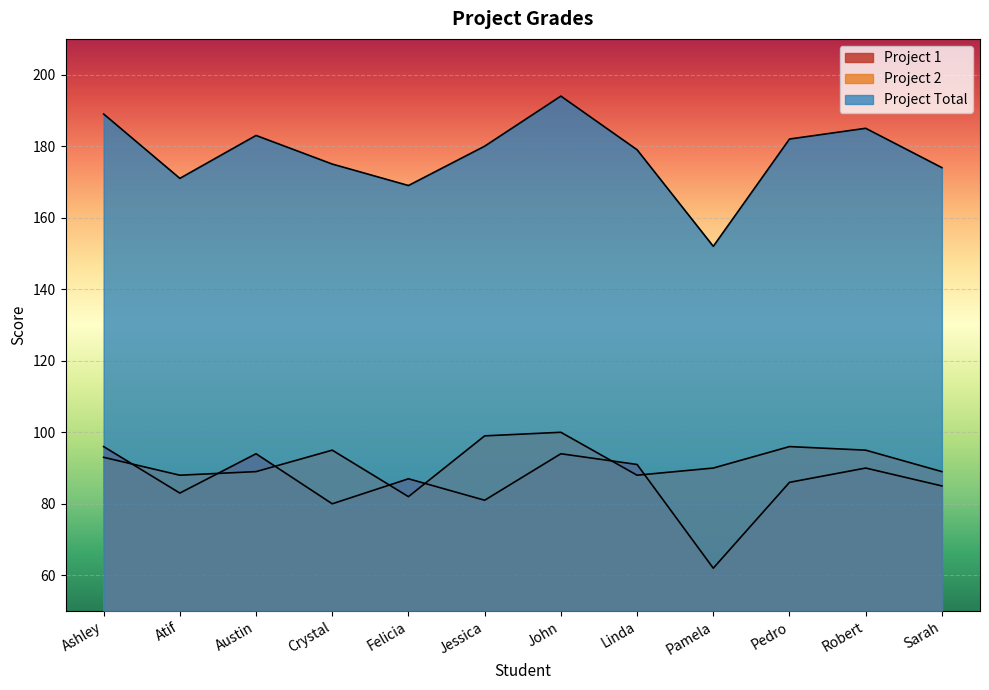

What position from the left is Pamela?

9